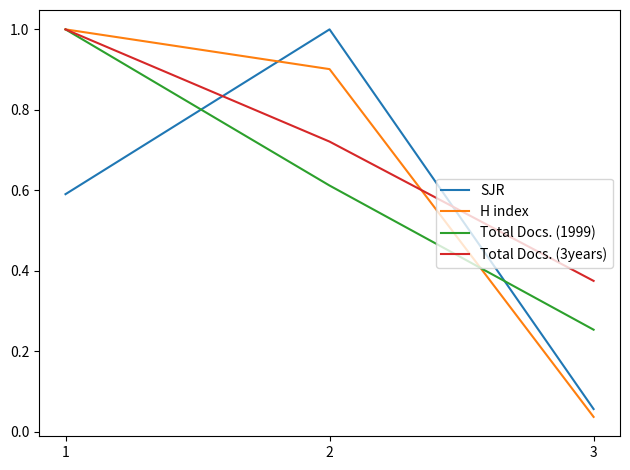

Does the chart have visible grid lines?

No